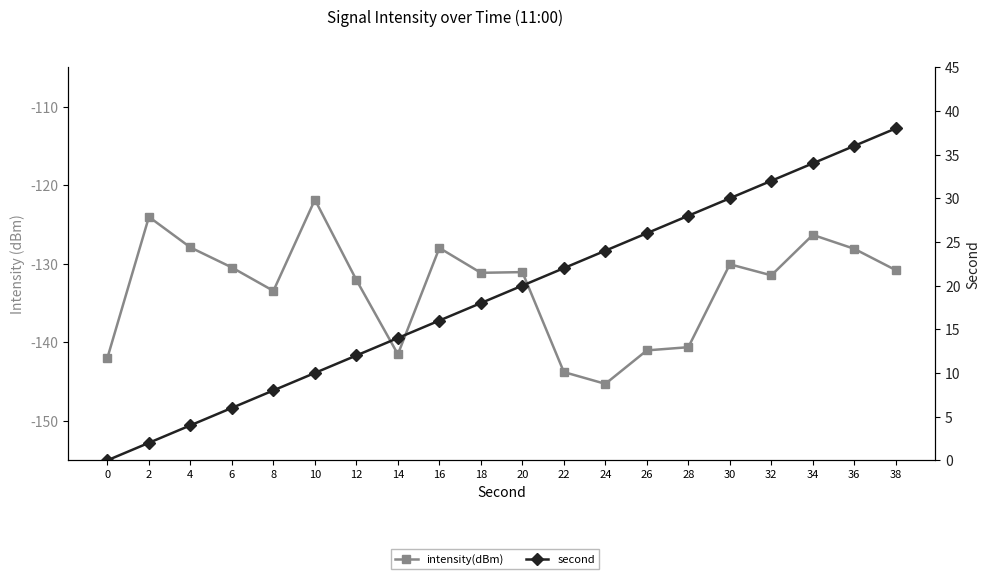

Between 0 and 16, which is larger?

16